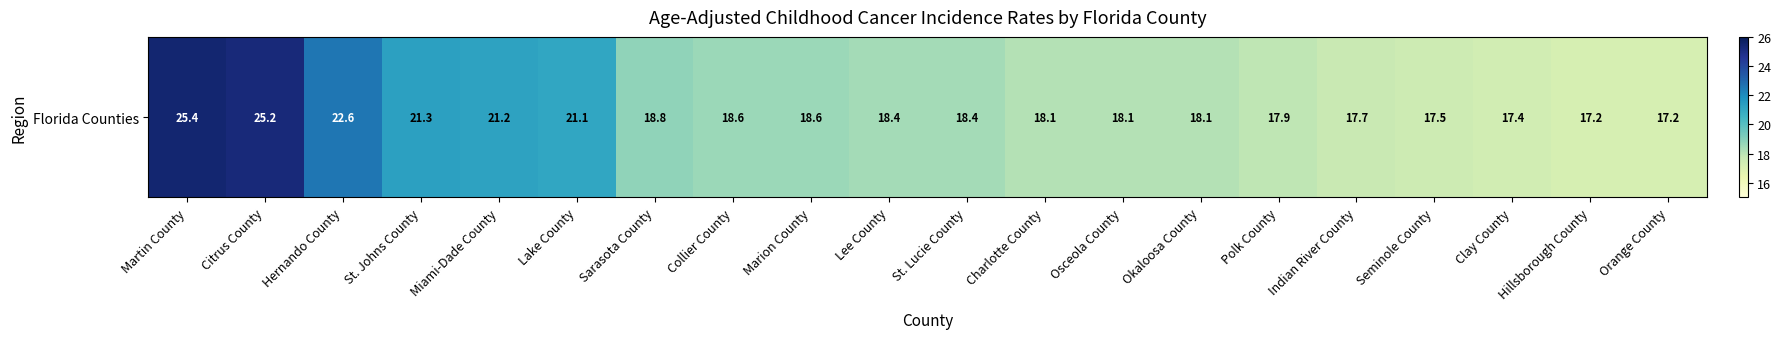

Where is the data nearest to the value 21?

Lake County